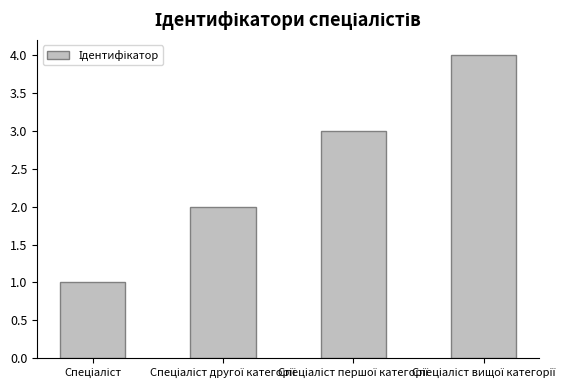

What is the sum of all values?

10